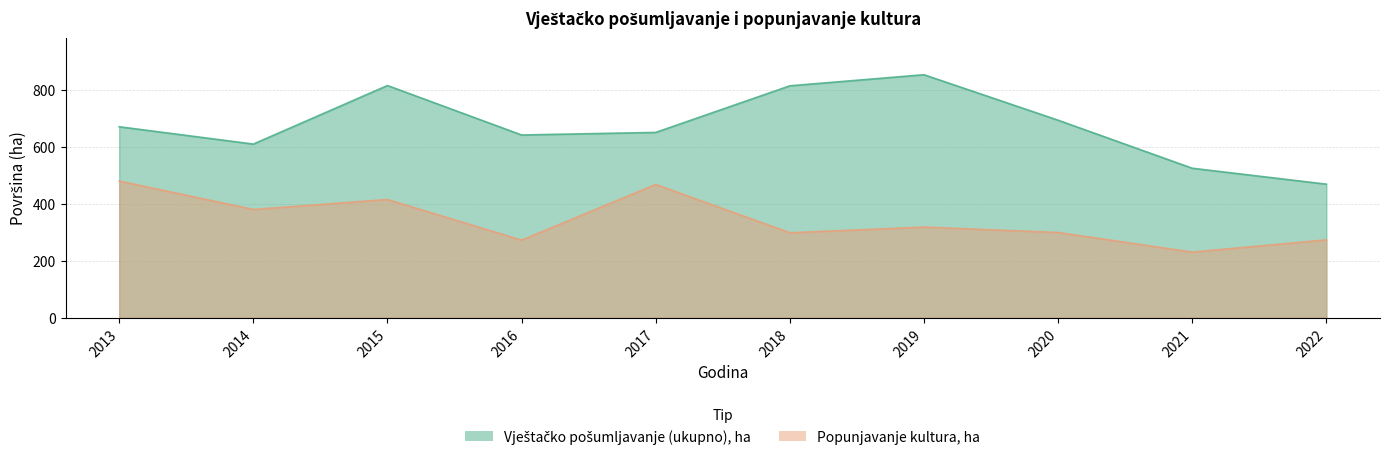

Is it true that Popunjavanje kultura, ha equals 273 at 2016?

True